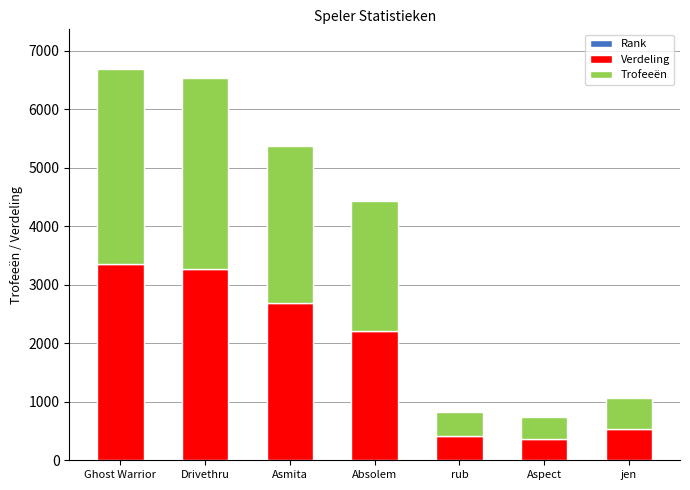

At which label does Verdeling first exceed 2215?

Ghost Warrior